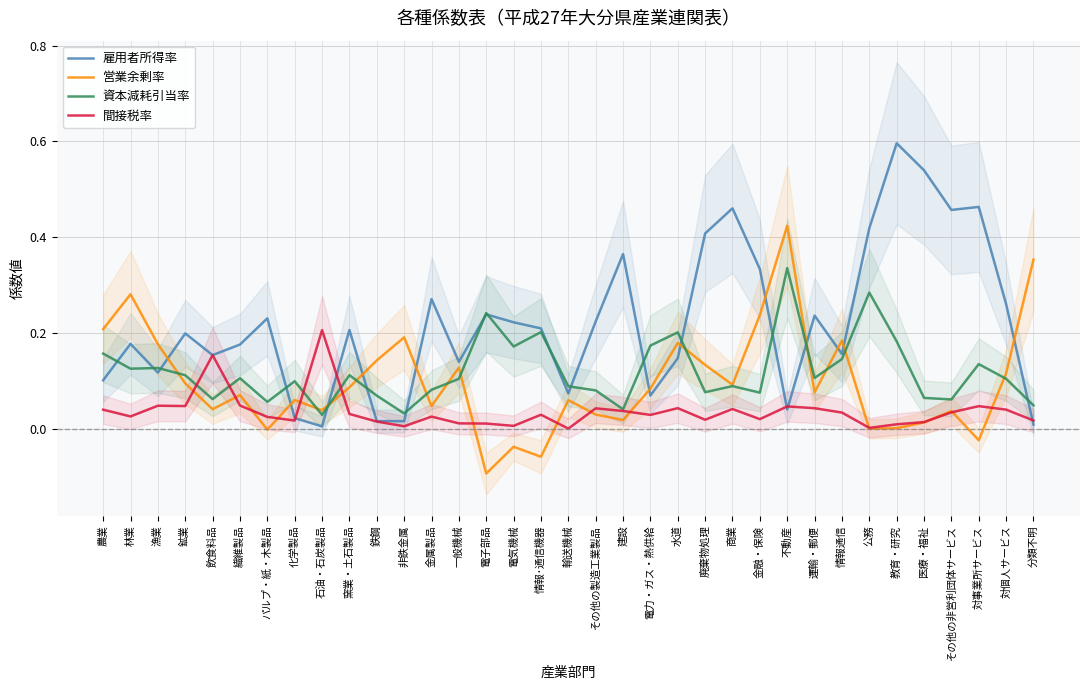

Between which two adjacent categories do 営業余剰率 and 資本減耗引当率 first intersect?

漁業 and 鉱業